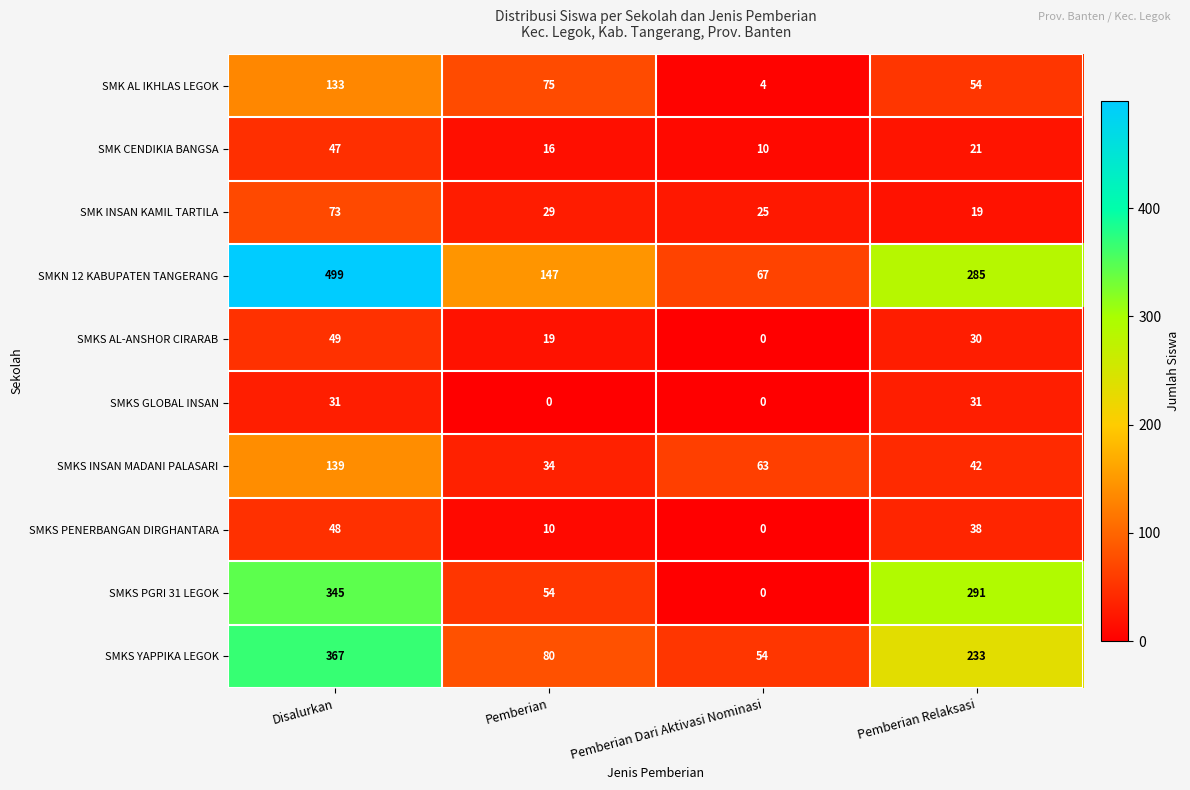

Which label corresponds to the largest value in the chart?

Disalurkan